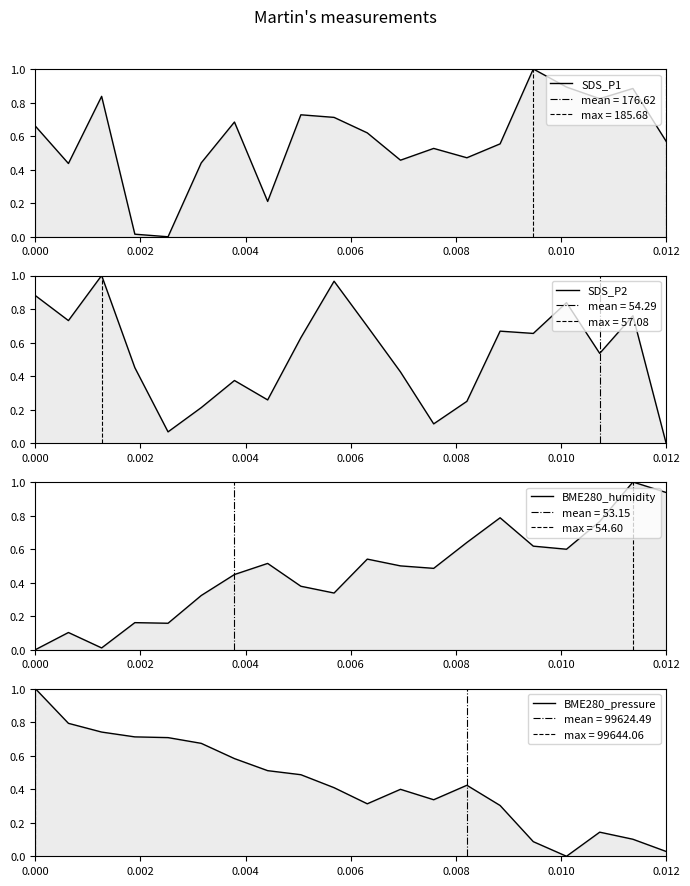

Is it true that SDS_P1 equals 0.3 at 18?

False